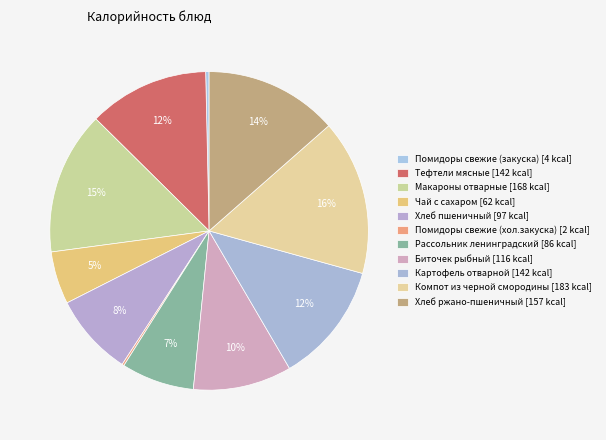

What is the change in value from Хлеб пшеничный to Компот из черной смородины?

+86.2